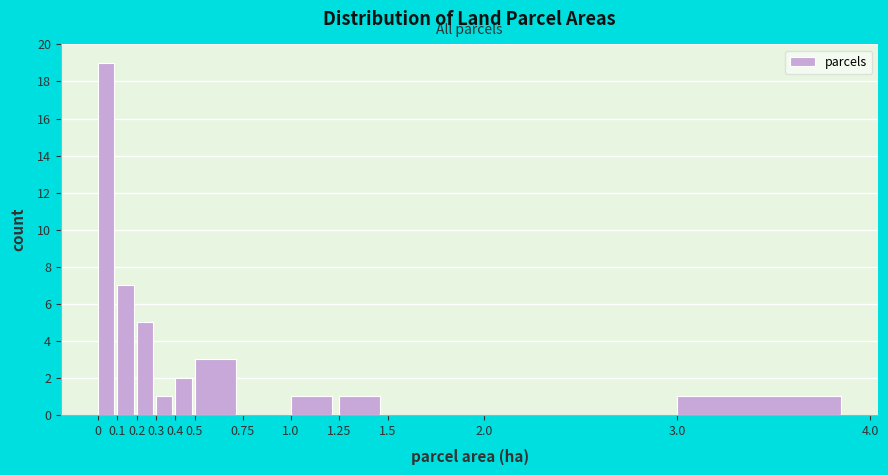

Which range on the x-axis has the tallest bar?

0 to 0.1